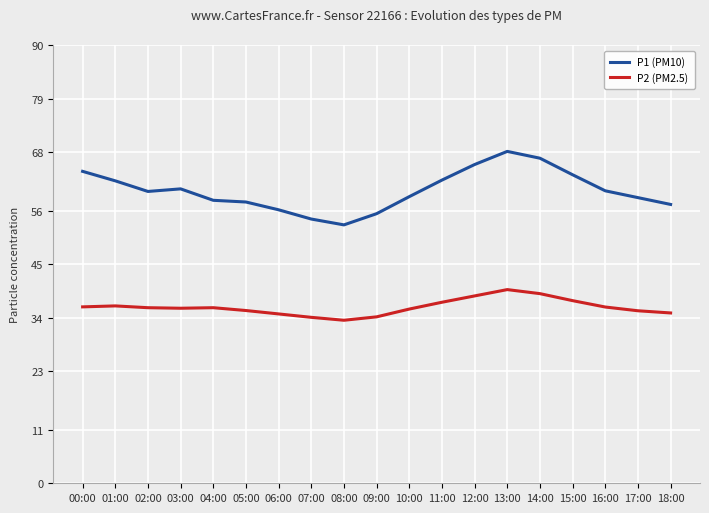

What position from the right is 08:00?

11